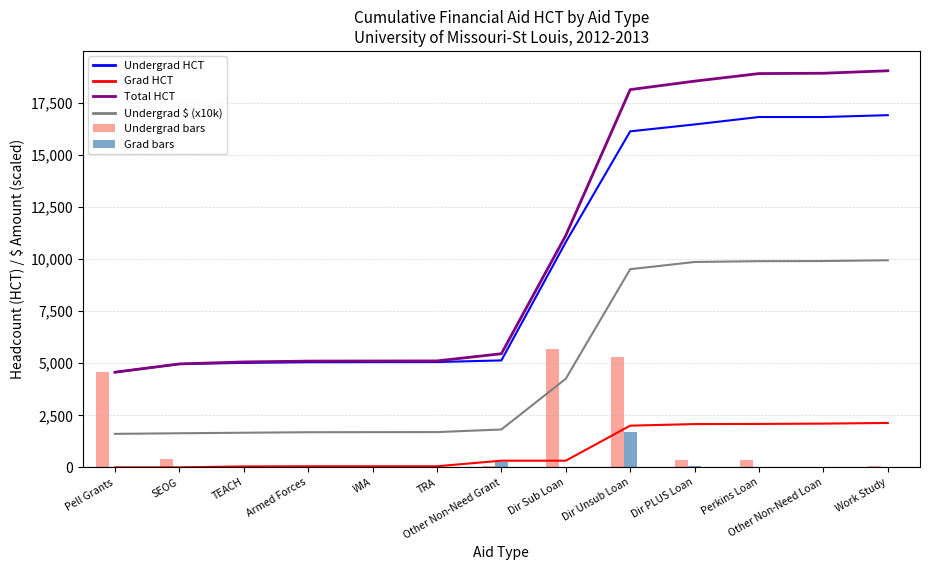

Does the chart contain any negative values?

No